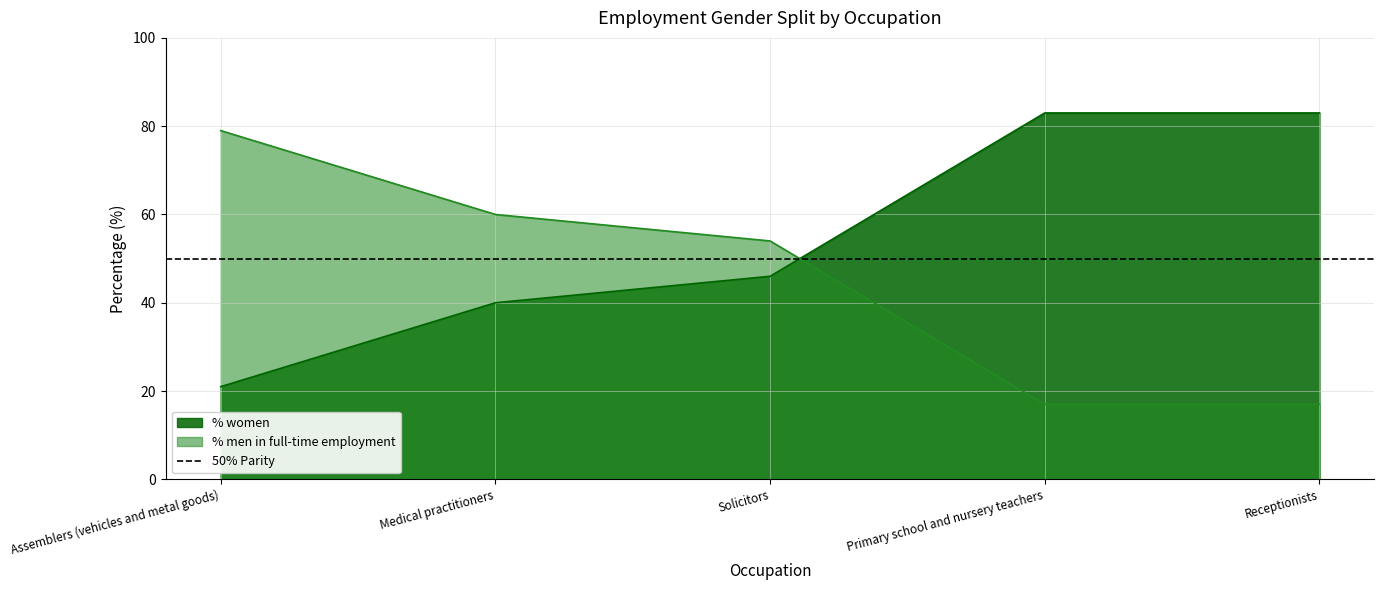

What is the sum of the % women values at Receptionists and Medical practitioners?

123